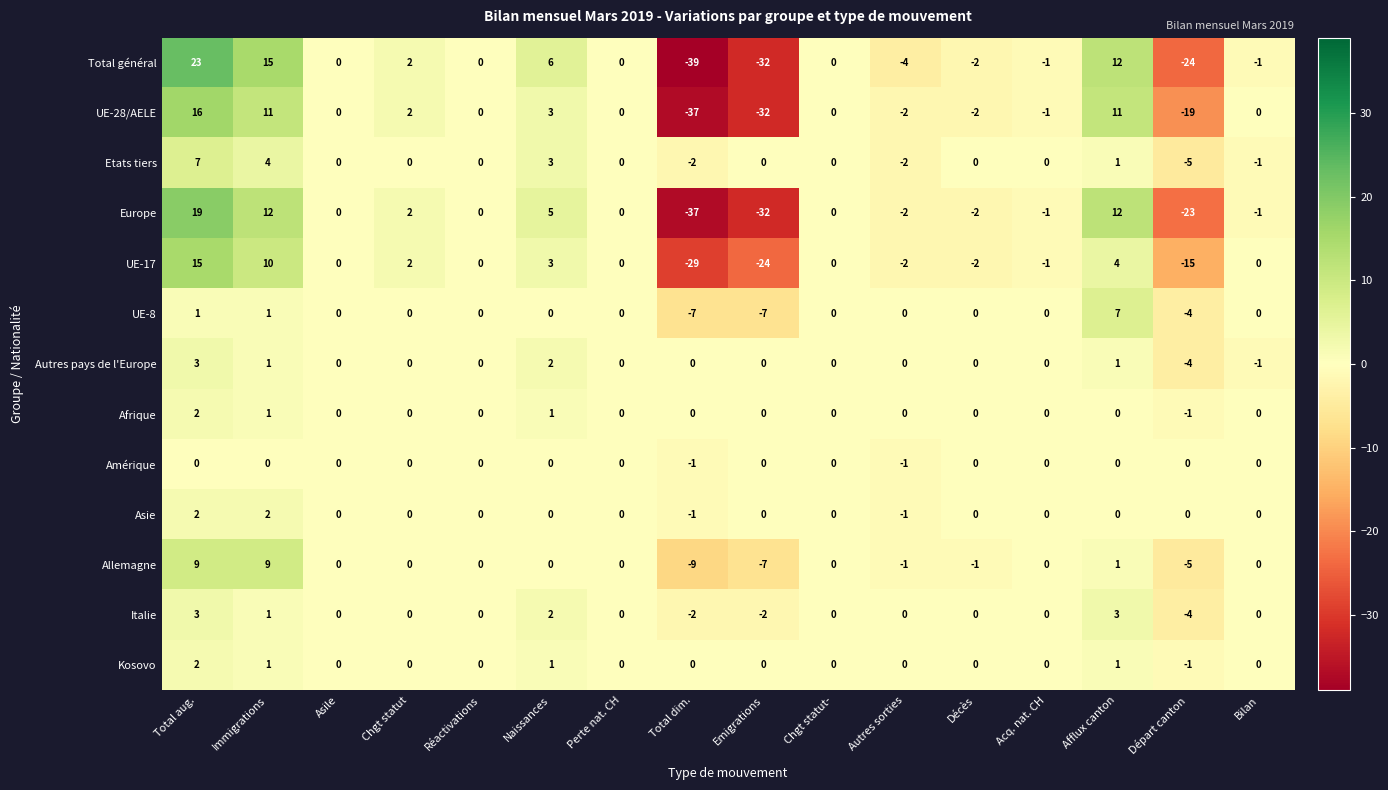

Which series changed the most between Asile and Total dim.?

Total général